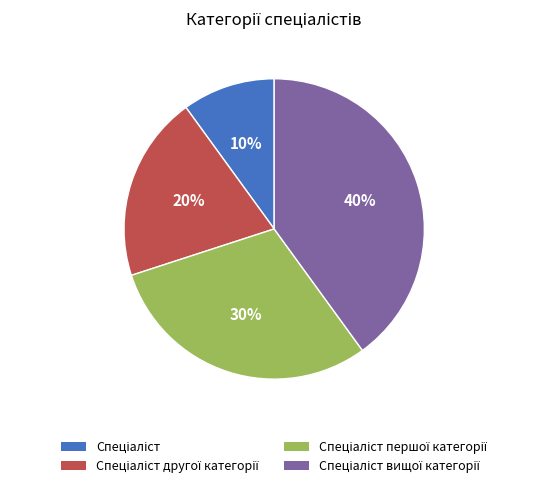

Is there any slice that represents more than half of the pie?

No